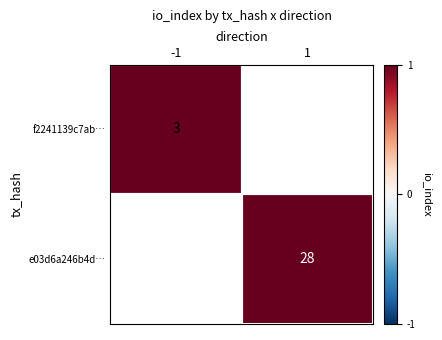

Which label corresponds to the smallest value in the chart?

-1